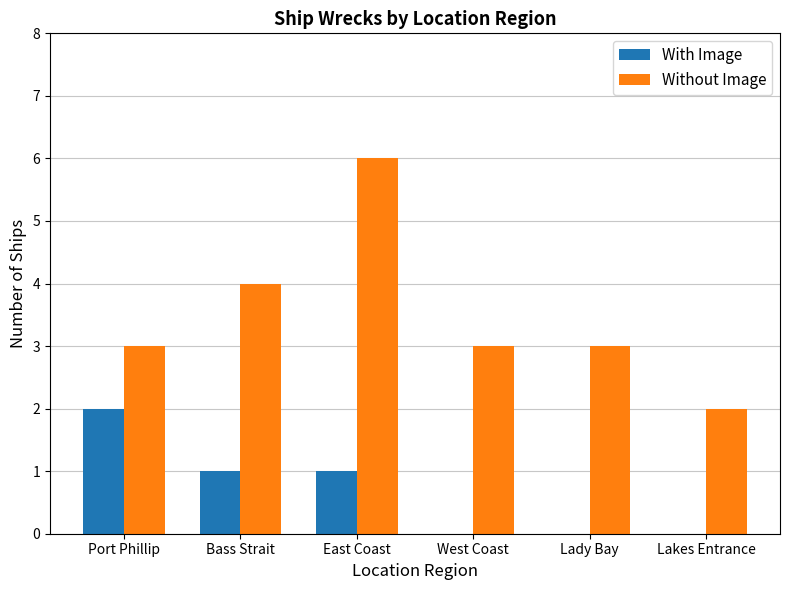

At which label does Without Image reach its peak?

East Coast